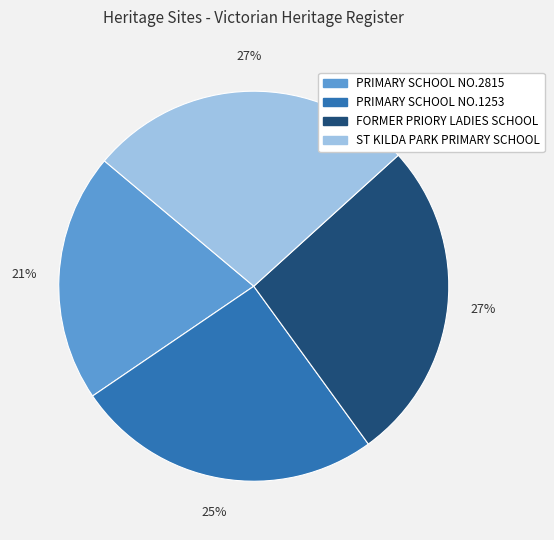

Combined, do ST KILDA PARK PRIMARY SCHOOL and PRIMARY SCHOOL NO.2815 account for over 50%?

No